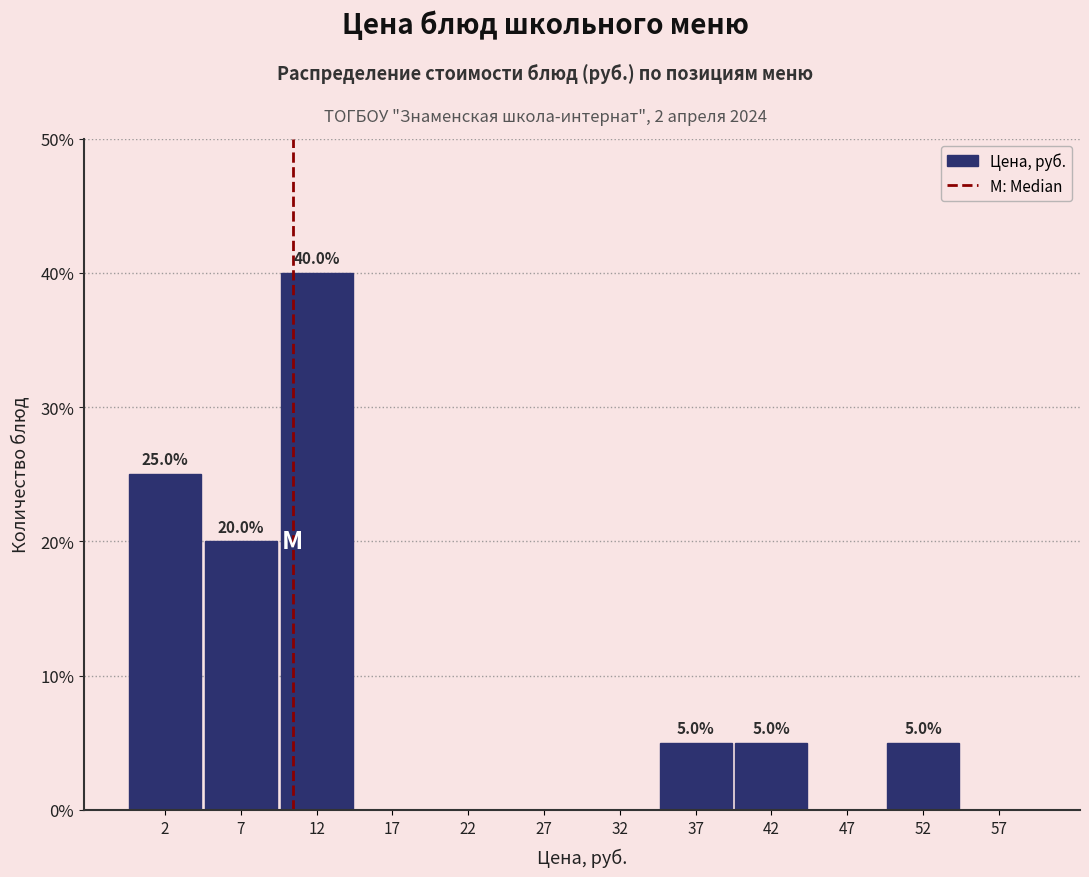

Over which range of the x-axis is the bar tallest?

10 to 15